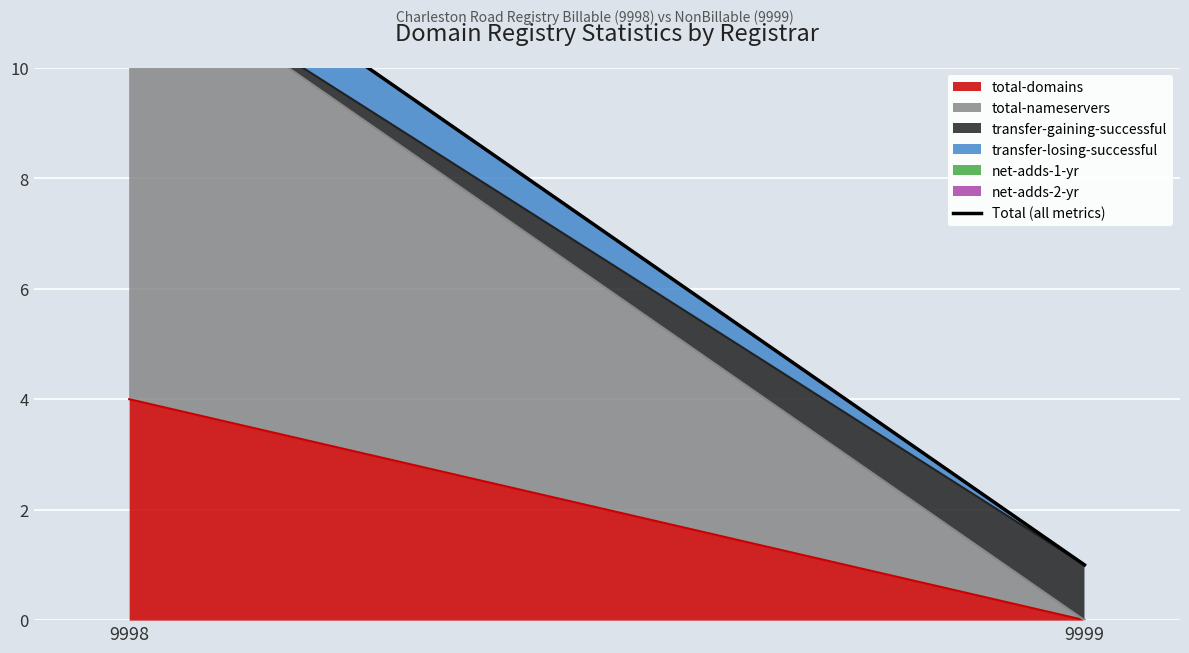

What is the change in value from 9998 to 9999?

-12